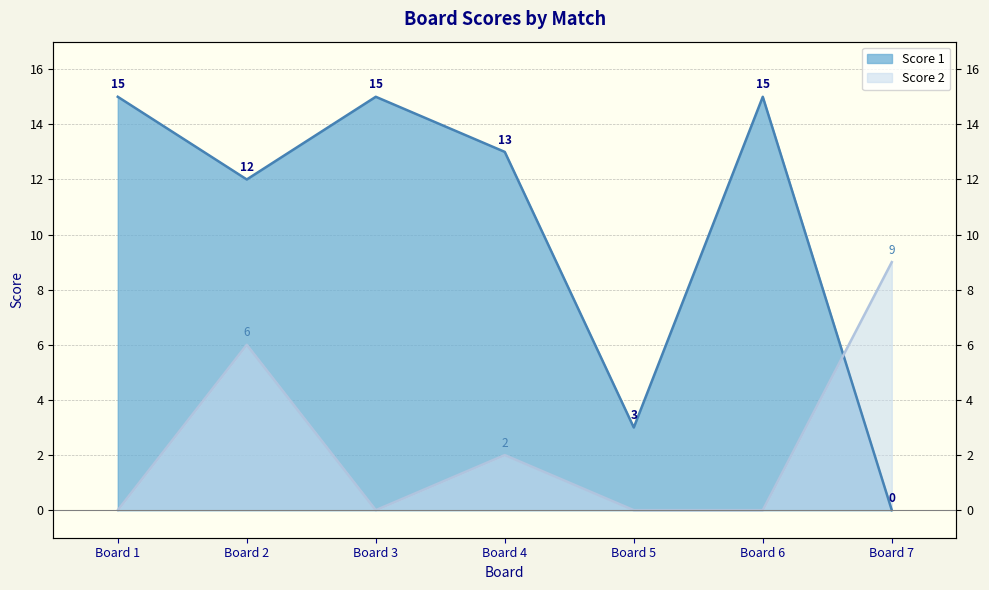

List the series in order of their peak value, highest first.

Score 1, Score 2